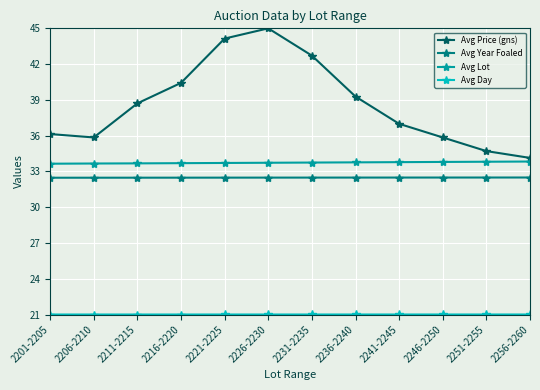

True or false: Avg Price (gns) and Avg Year Foaled intersect in this chart.

False